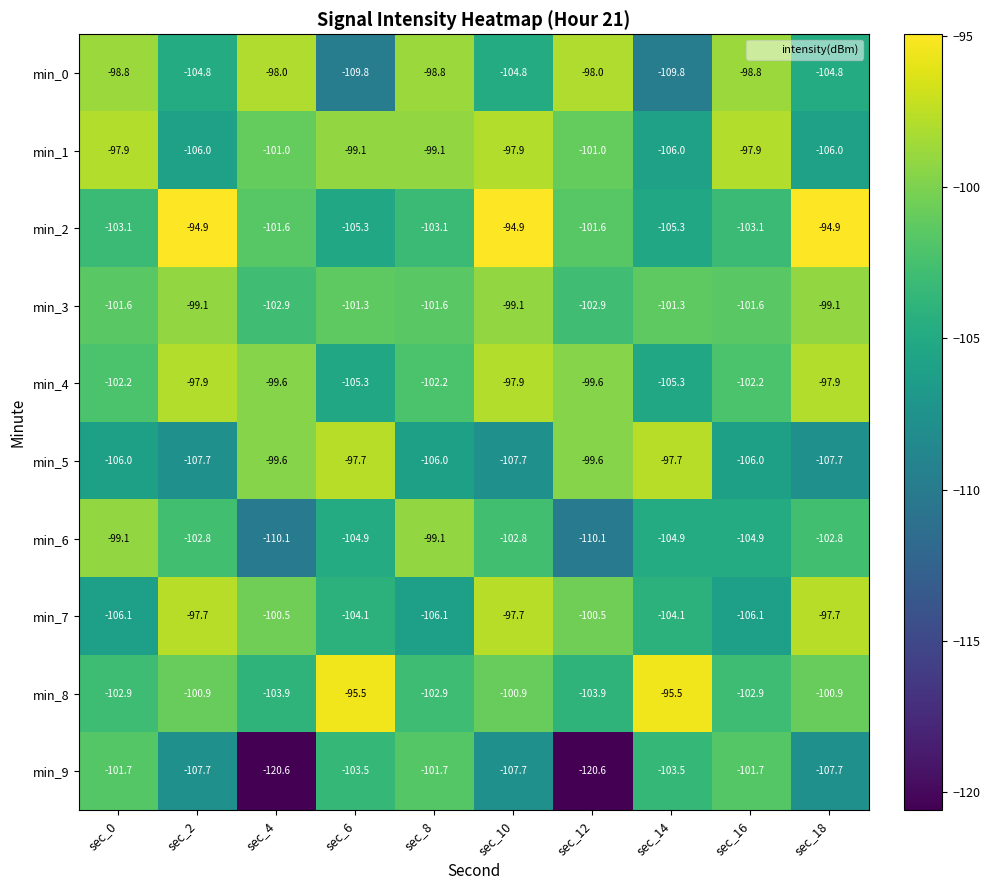

What is the average value of the min_2 series?

-100.8